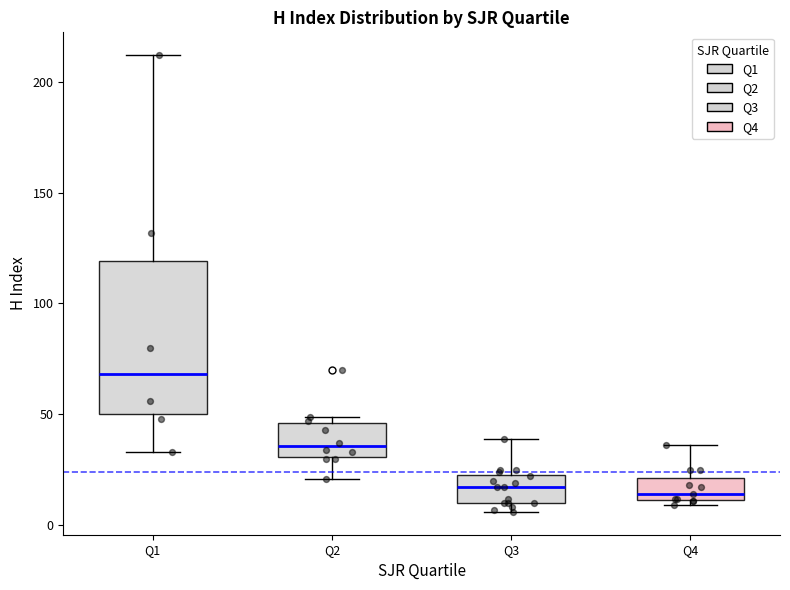

Which box has the highest median line?

Q1